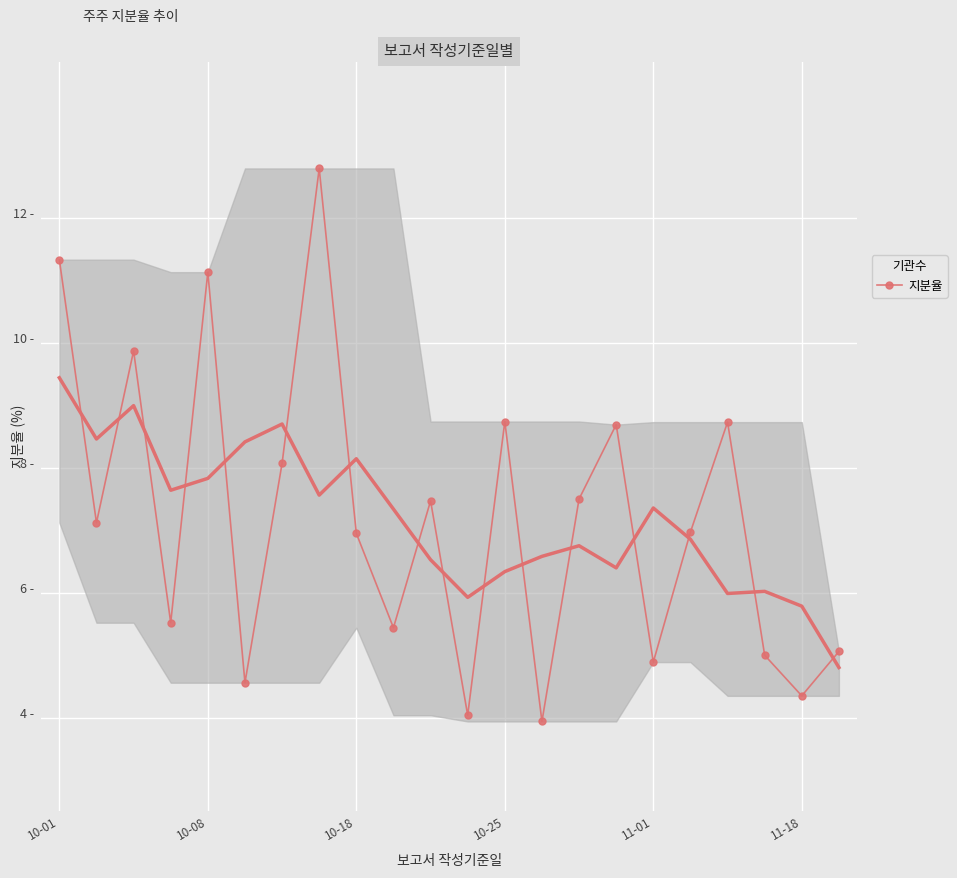

What position from the right is 9?

13